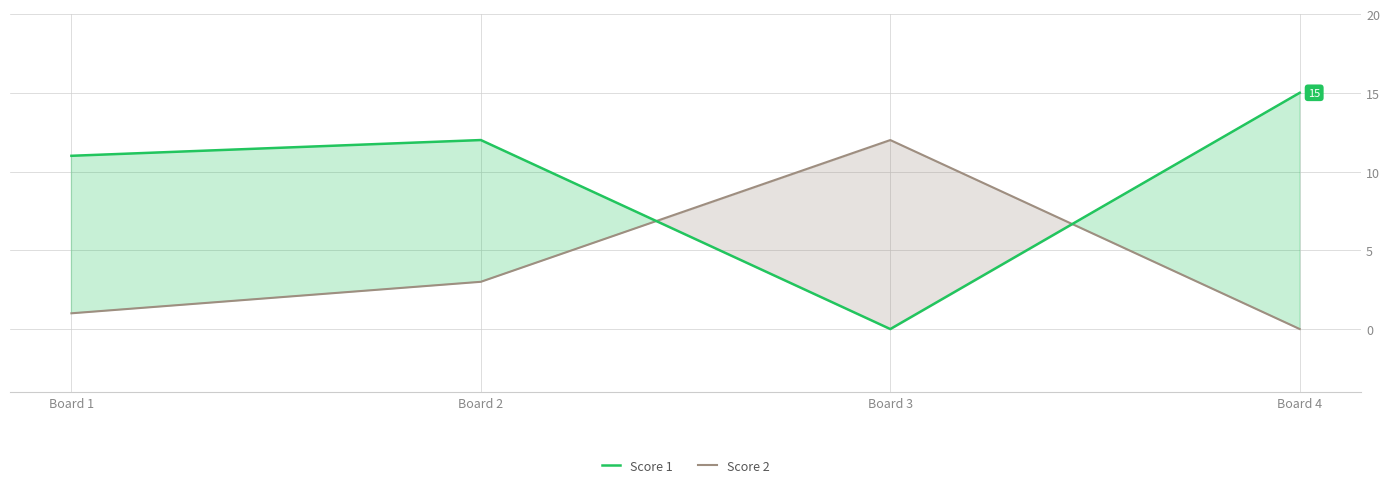

What is the maximum value shown in the chart?

15